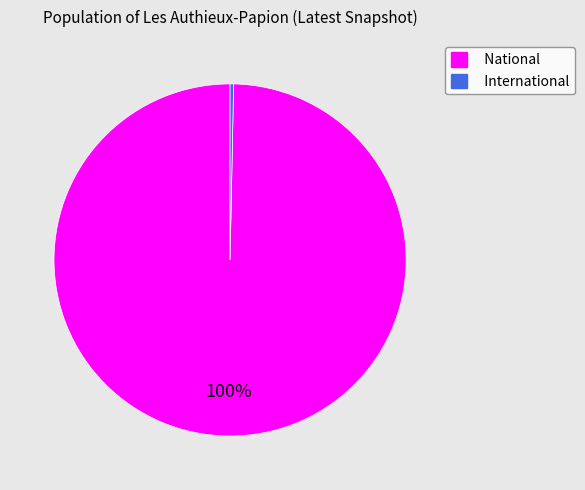

To the nearest percent, what percentage of the pie is National?

100%